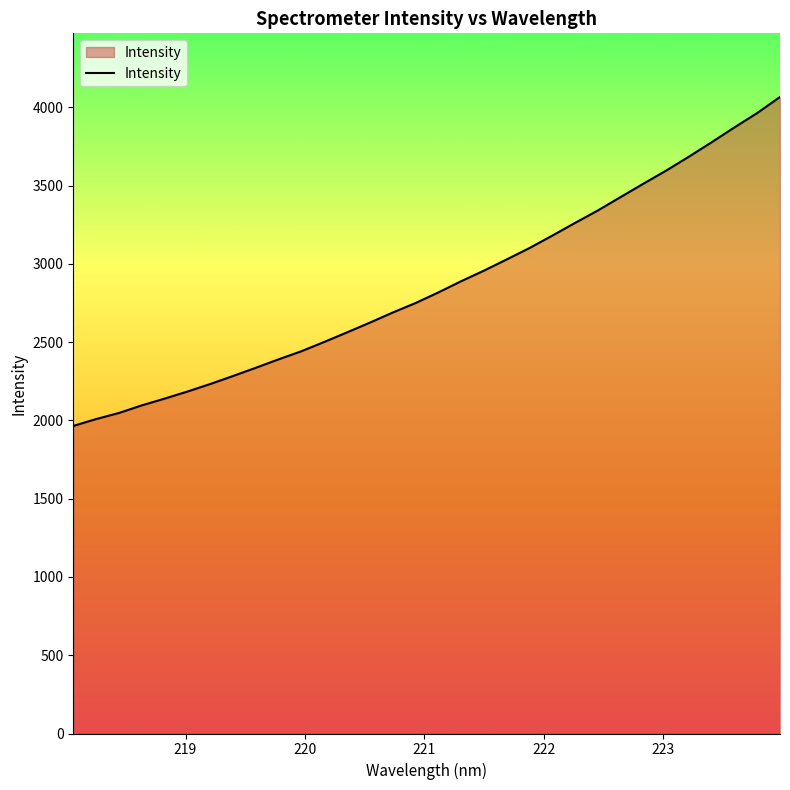

Does the chart have visible grid lines?

No